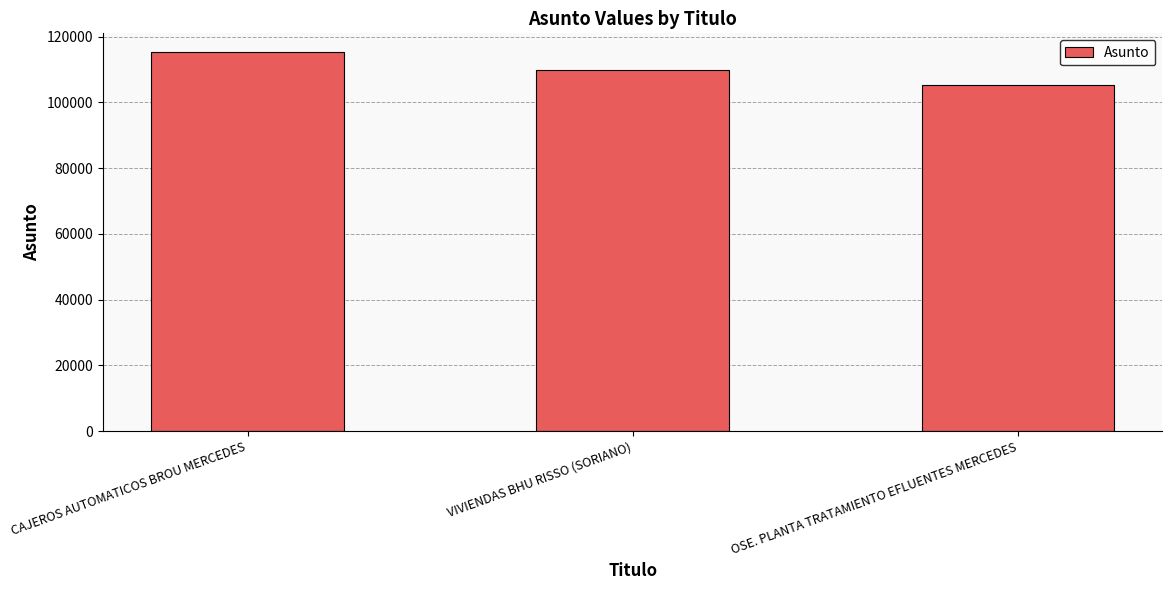

How many bars are there in total?

3